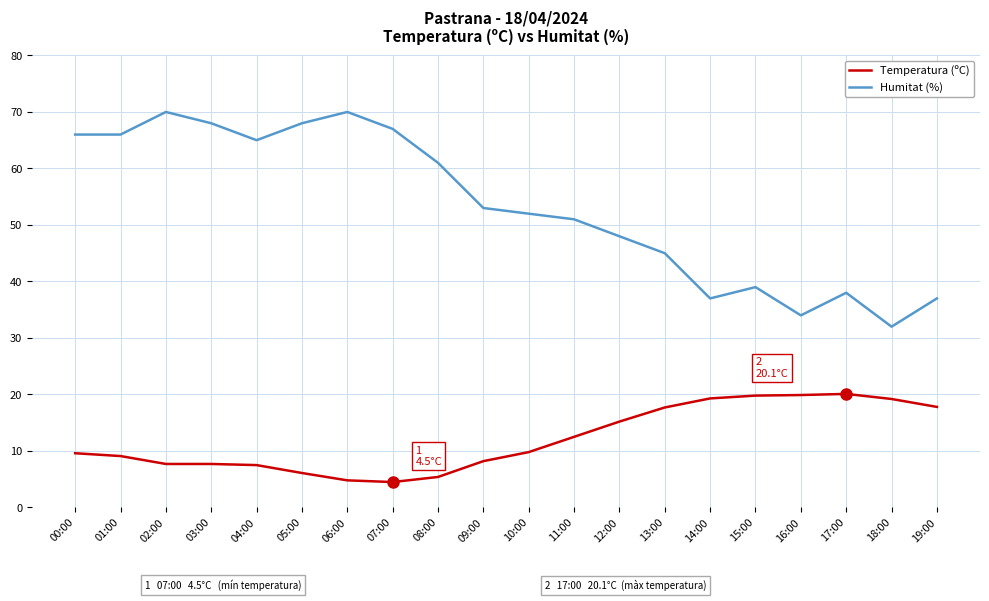

Between 14:00 and 18:00, which series saw the biggest shift?

Humitat (%)